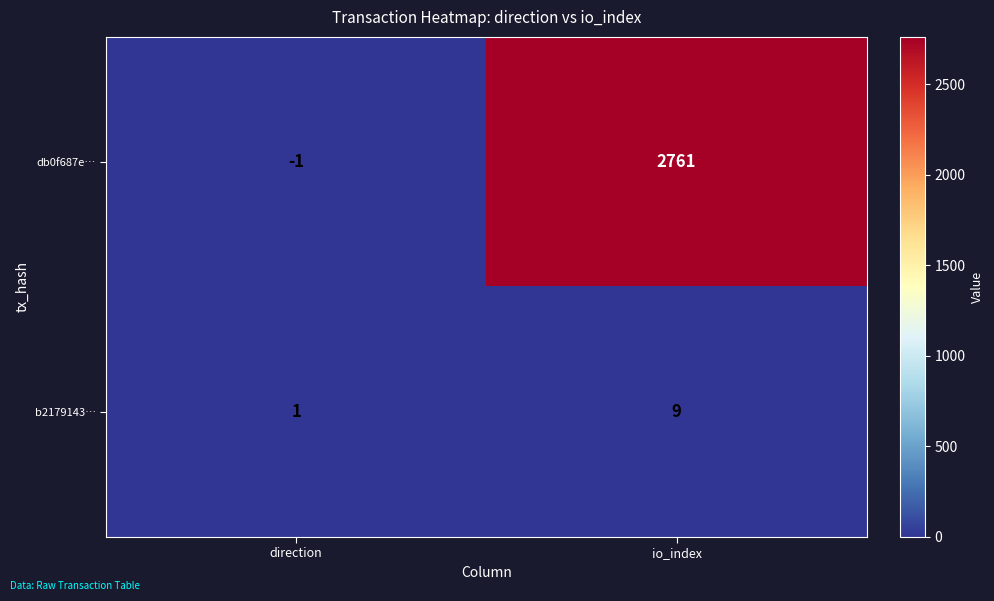

What is the difference between the highest and lowest values at direction?

2